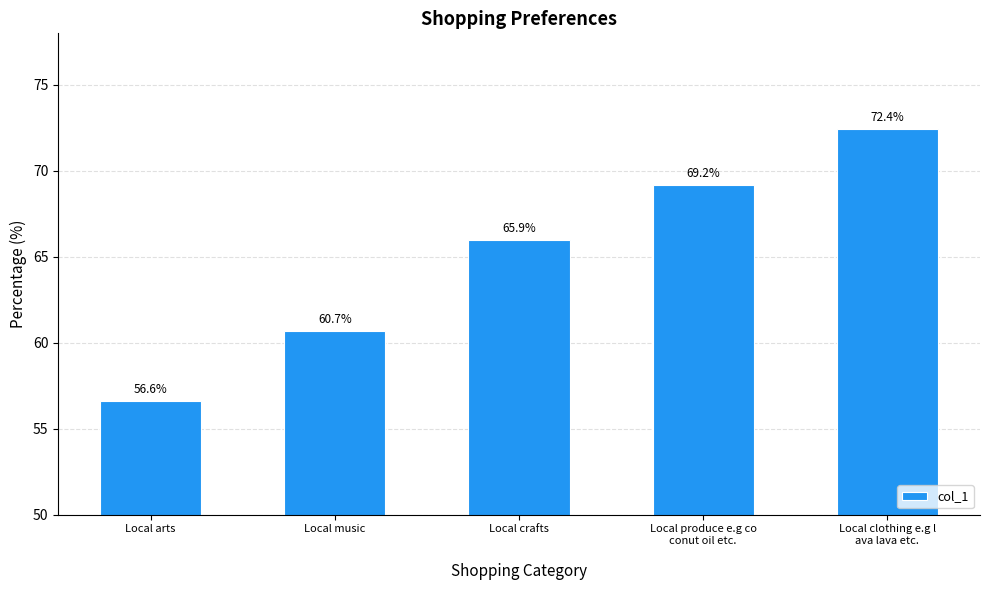

What is the change in value from Local crafts to Local produce e.g co
conut oil etc.
?

+3.2